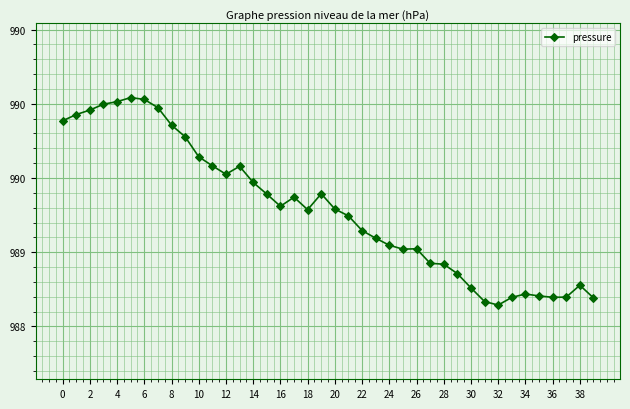

Reading left to right, transcribe all the data shown in this chart.

989.9	989.9	990.0	990.0	990.0	990.0	990.0	990.0	989.9	989.8	989.6	989.6	989.5	989.6	989.5	989.4	989.3	989.4	989.3	989.4	989.3	989.2	989.1	989.1	989.0	989.0	989.0	988.9	988.9	988.9	988.8	988.7	988.6	988.7	988.7	988.7	988.7	988.7	988.8	988.7